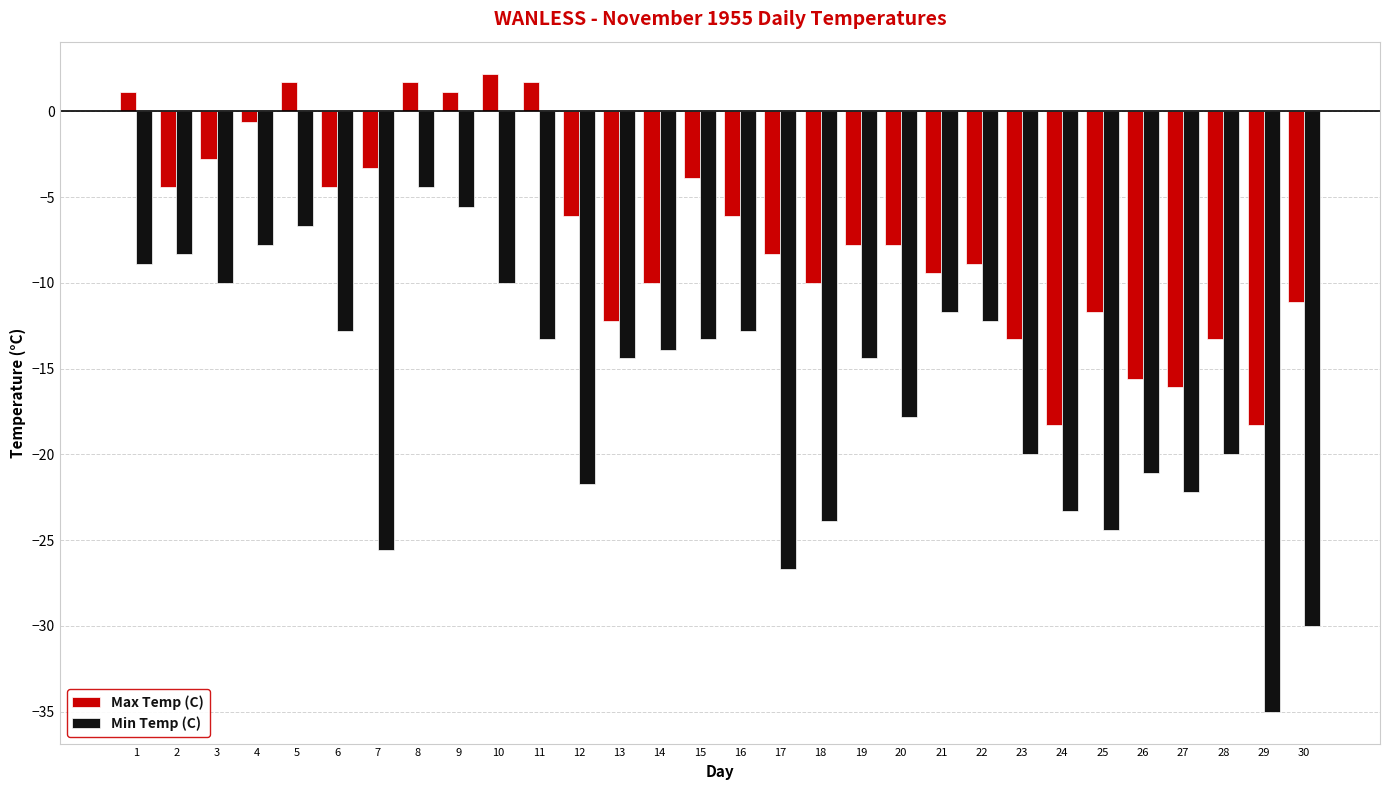

What is the value of the Min Temp (C) bar at the 13th from the left?

-14.4